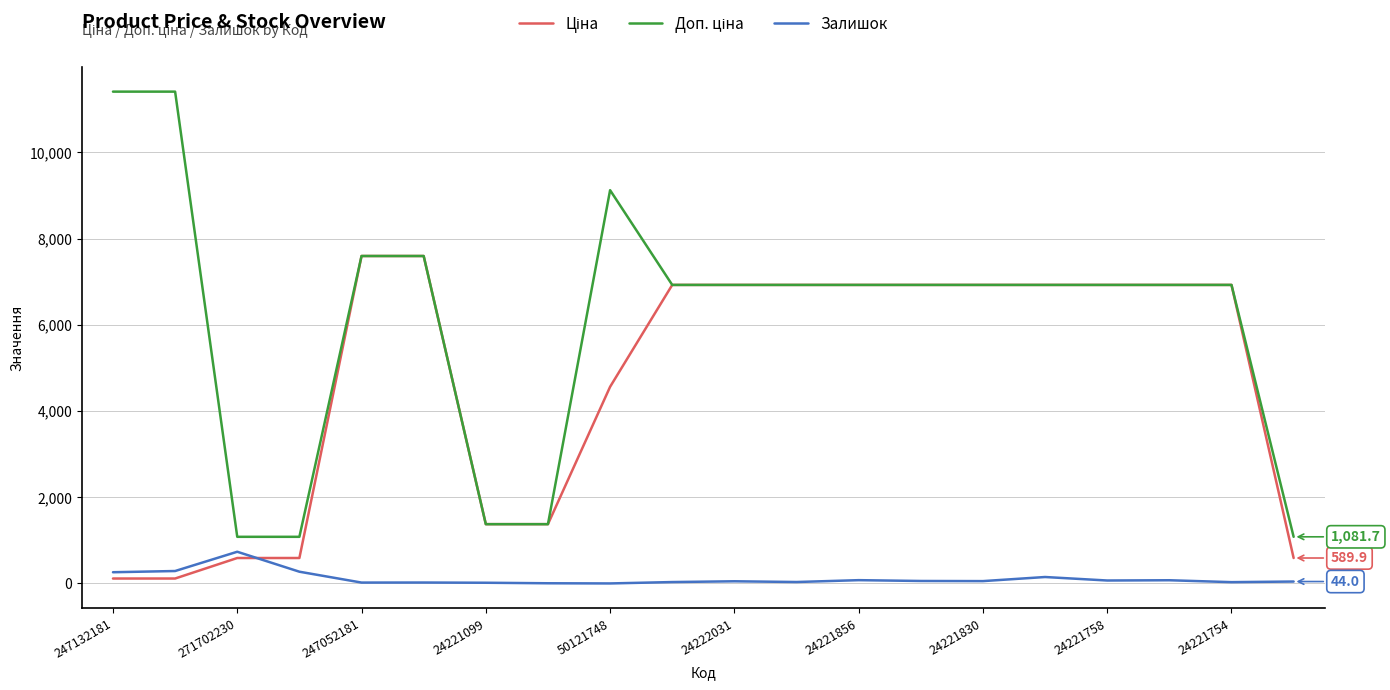

What is the maximum value for Залишок?

735.0